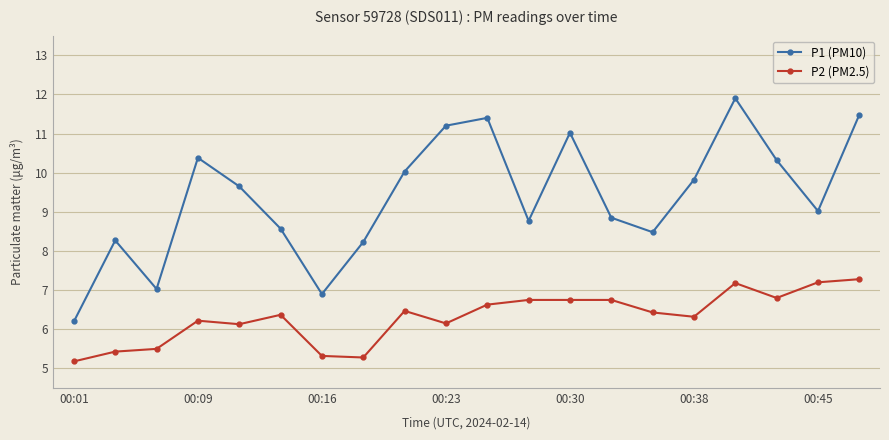

Rank the series by their average value, from lowest to highest.

P2 (PM2.5), P1 (PM10)